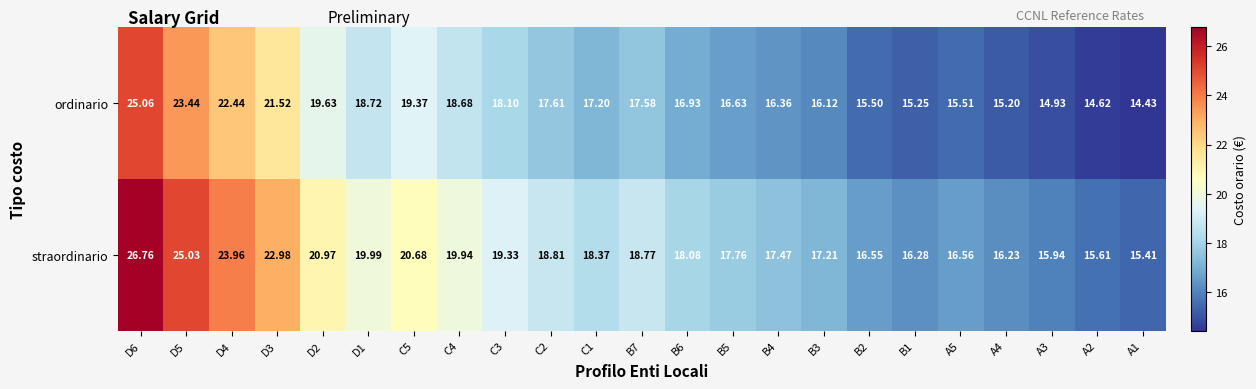

List the series in order of their overall mean, highest first.

straordinario, ordinario